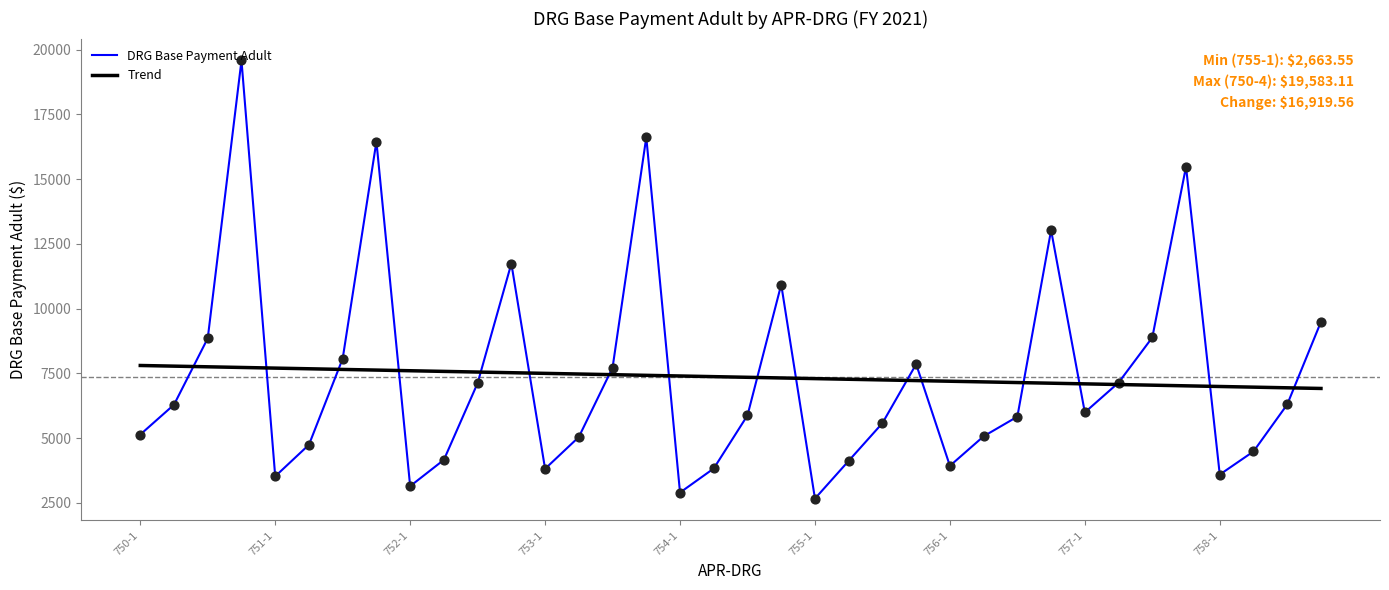

Which series has the largest range (max minus min)?

DRG Base Payment Adult